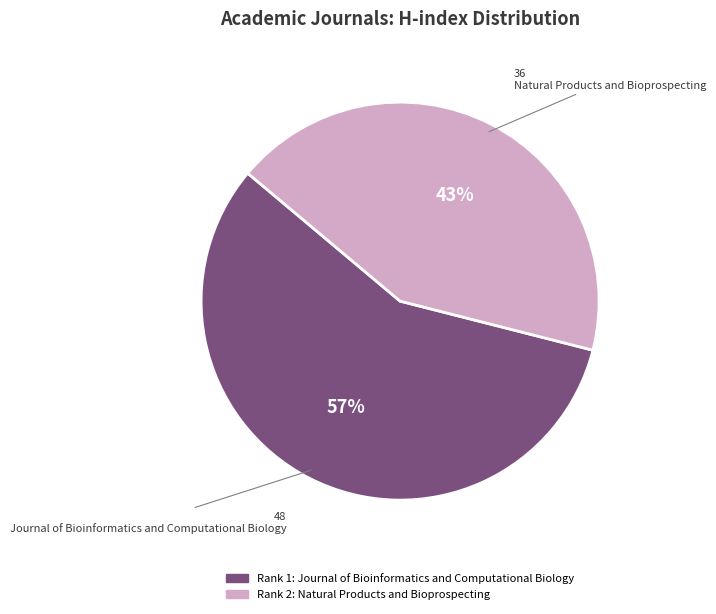

Is there any slice that represents more than half of the pie?

Yes